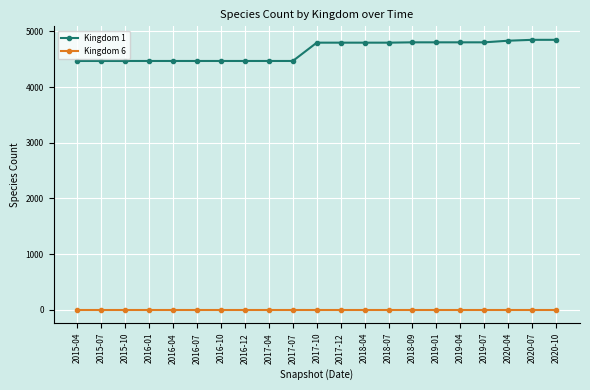

Is this an area chart (filled region under the line)?

No